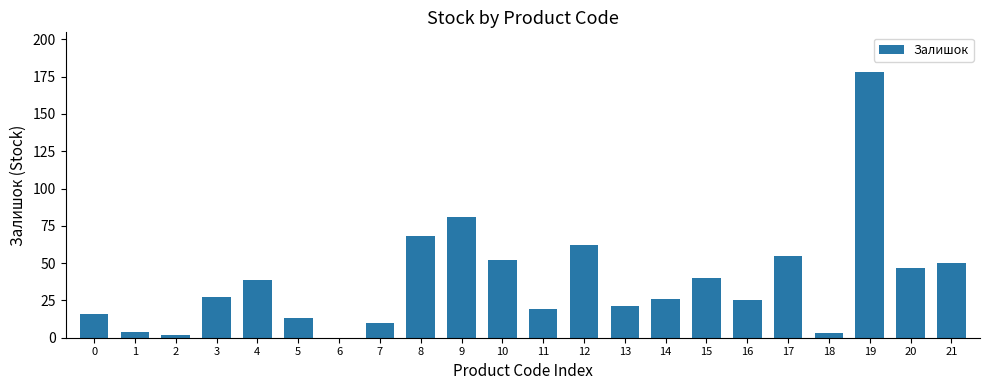

Count the number of data series in this chart.

1